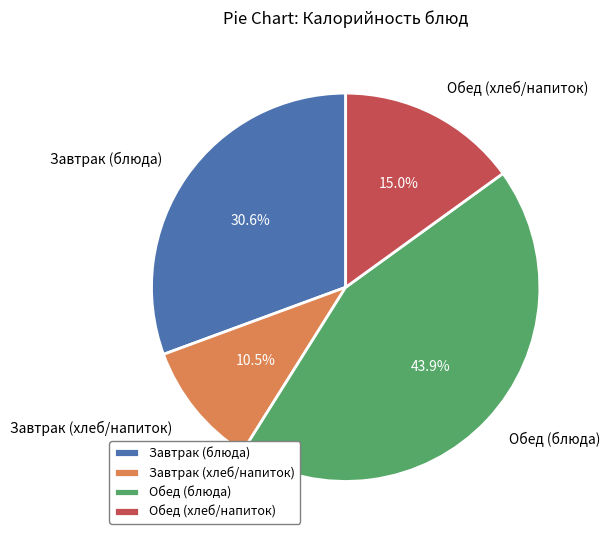

Rank the categories by value from highest to lowest.

Обед (блюда), Завтрак (блюда), Обед (хлеб/напиток), Завтрак (хлеб/напиток)